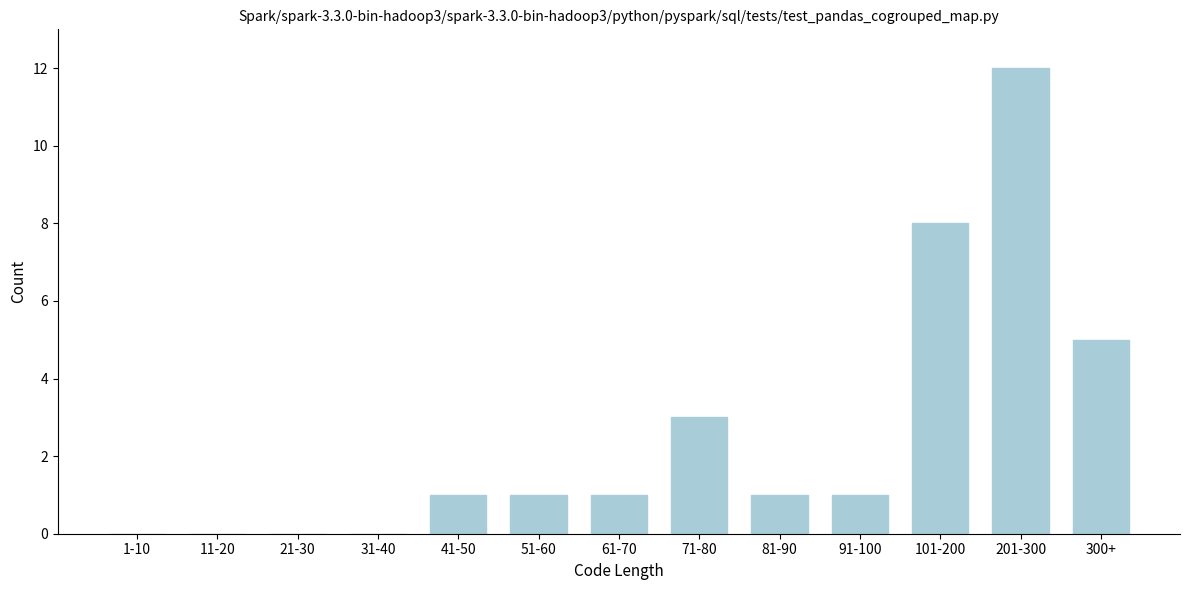

Reading left to right, list all the values displayed in this chart.

1-10=0	11-20=0	21-30=0	31-40=0	41-50=1	51-60=1	61-70=1	71-80=3	81-90=1	91-100=1	101-200=8	201-300=12	300+=5